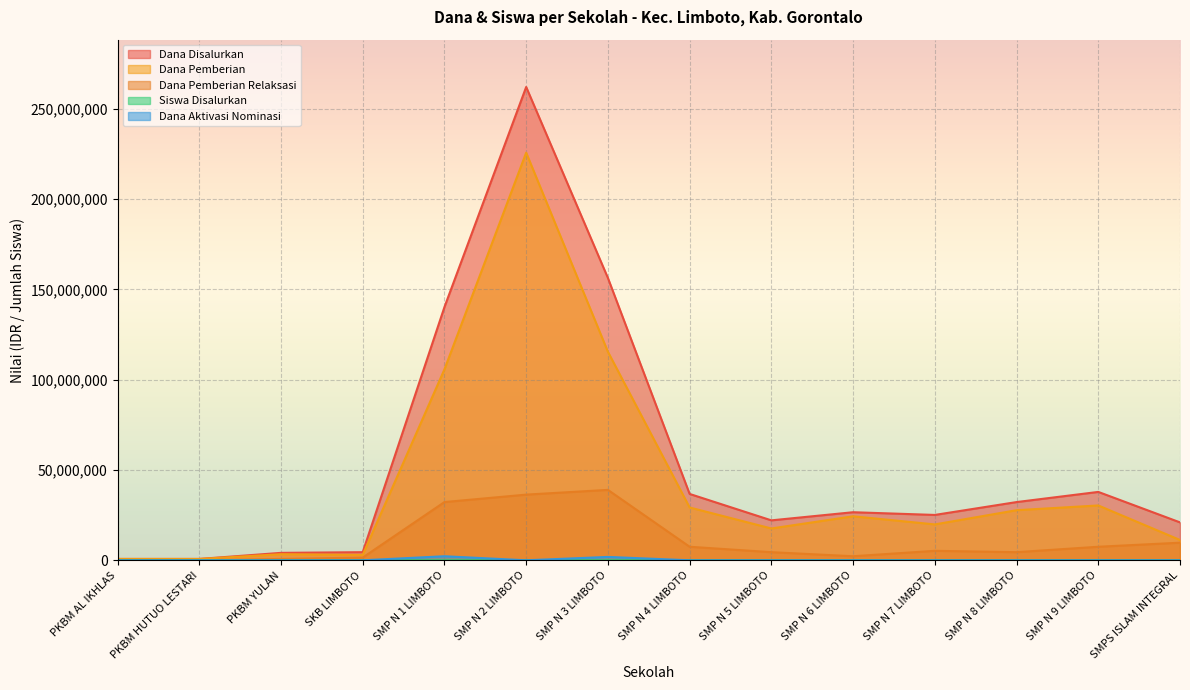

Is the value of Siswa Disalurkan at SKB LIMBOTO greater than the value of Dana Disalurkan at SMP N 7 LIMBOTO?

No